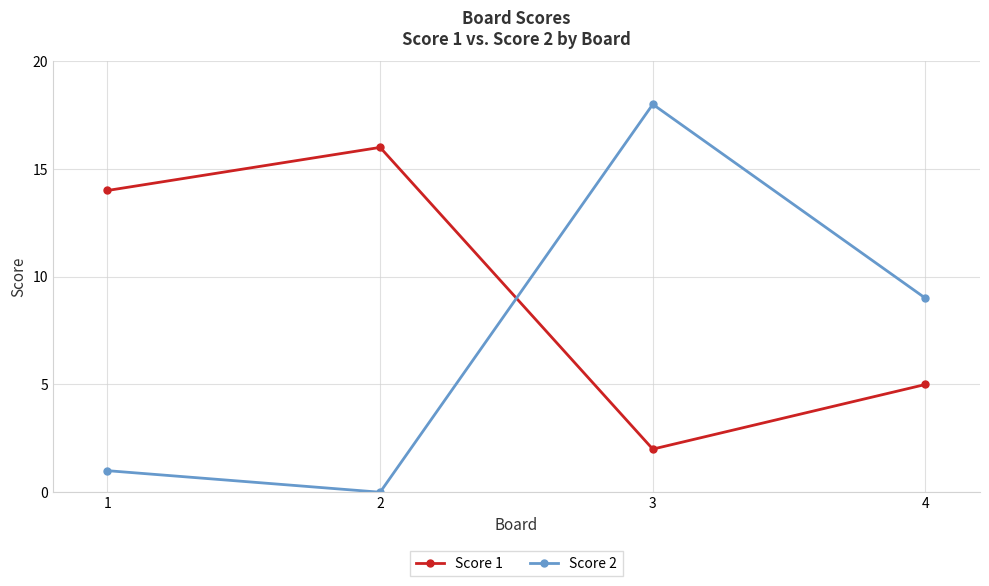

What are all the series names shown in the legend?

Score 1, Score 2